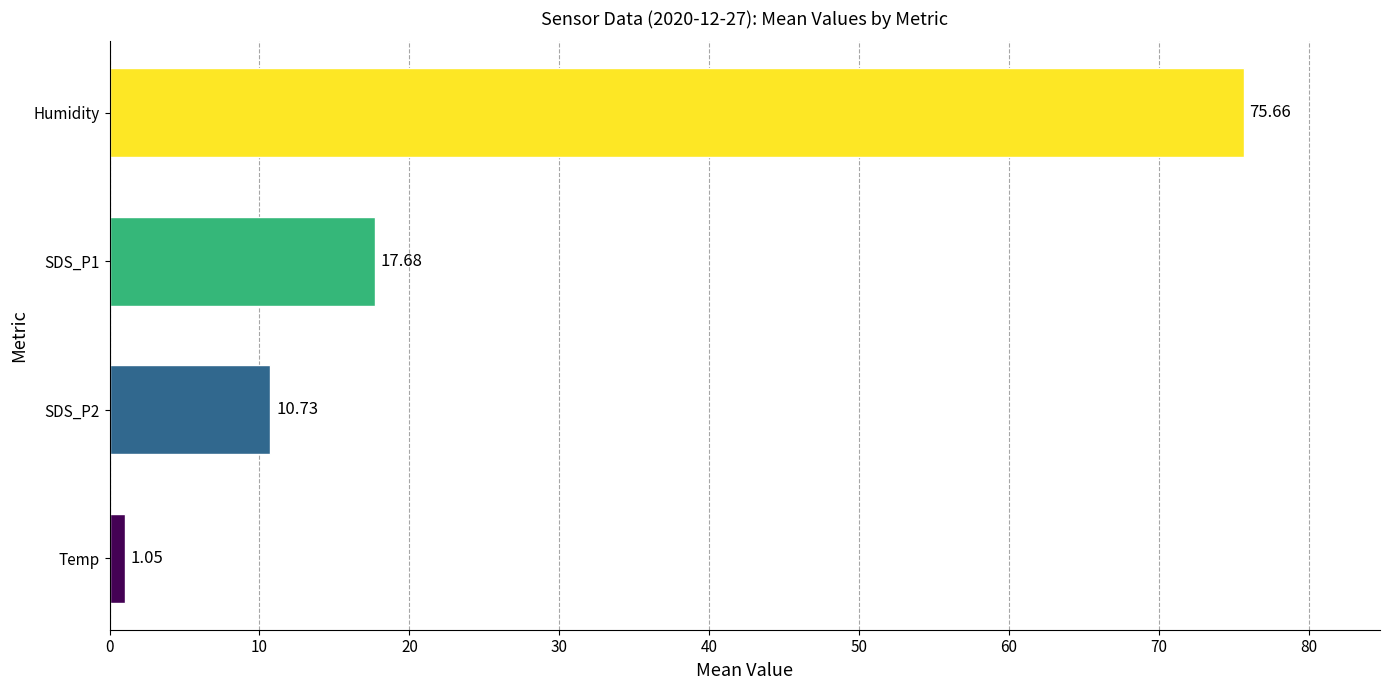

What is the difference between the values at SDS_P1 and Temp?

16.6